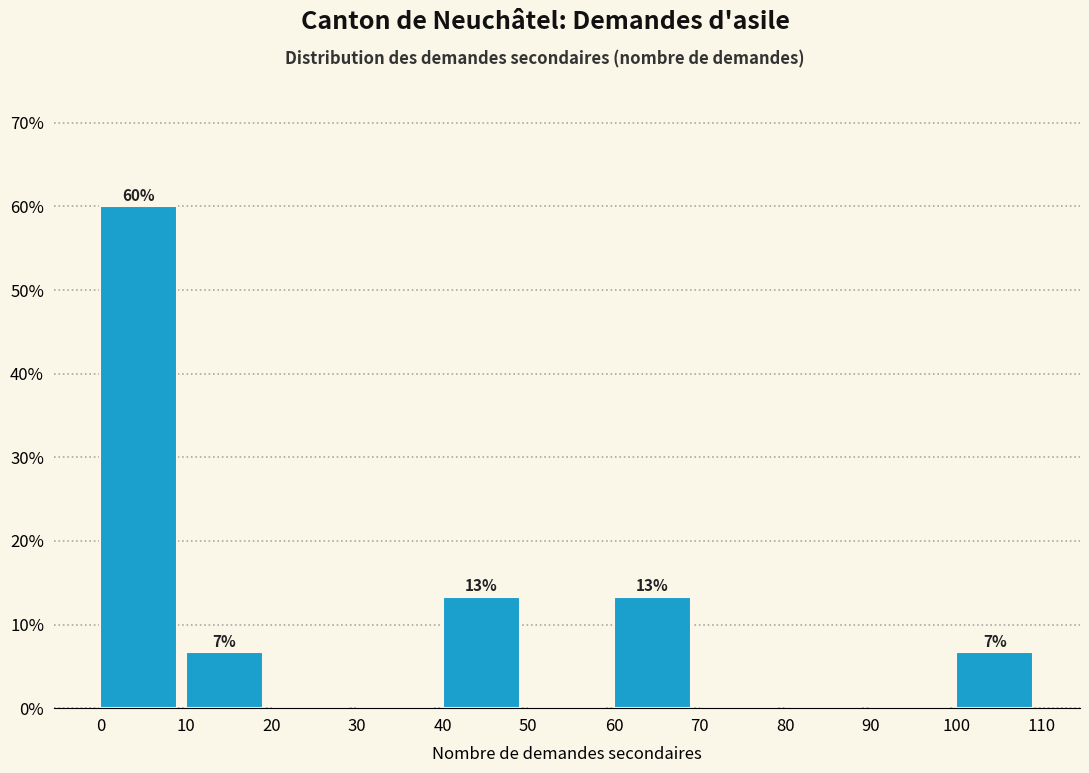

Over which range of the x-axis is the bar tallest?

0 to 10